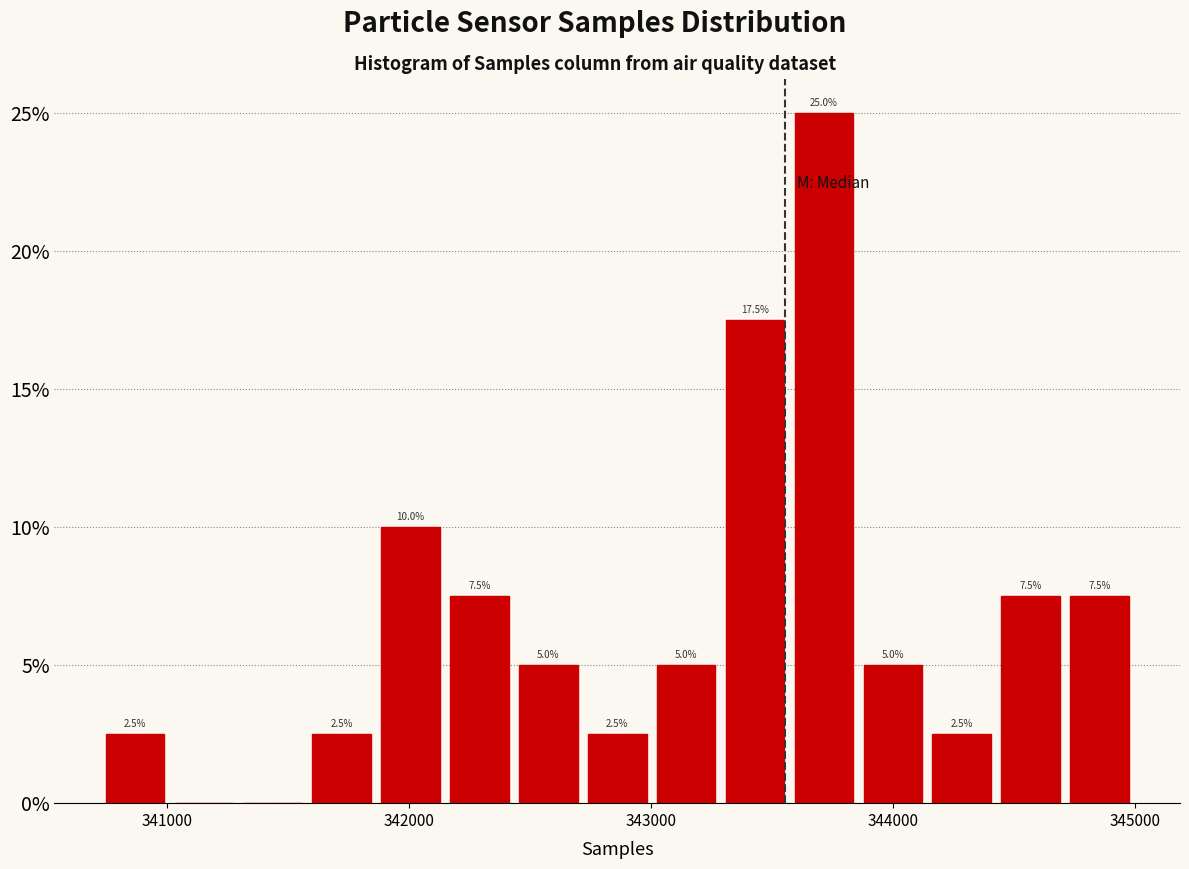

Around what value on the x-axis is the tallest bar? Give the approximate position of its centre, as read against the axis.

343700